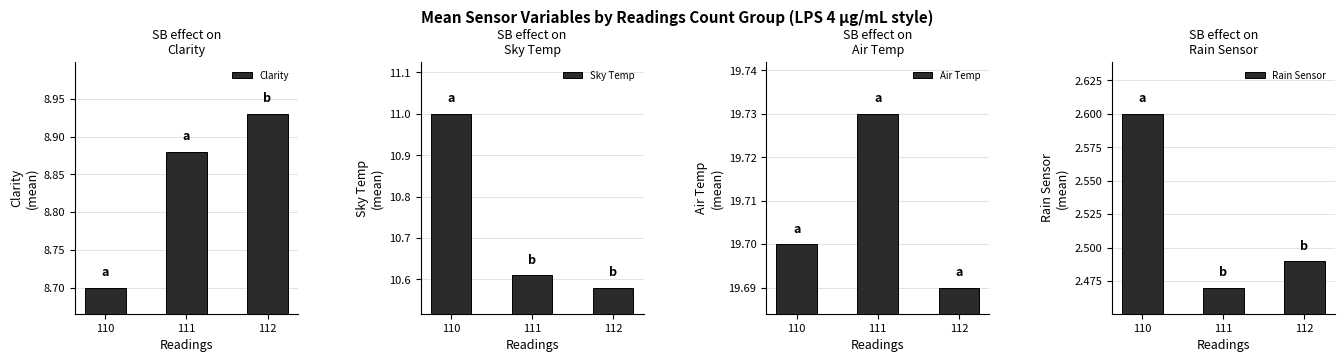

Which category has the lowest value across all series?

111